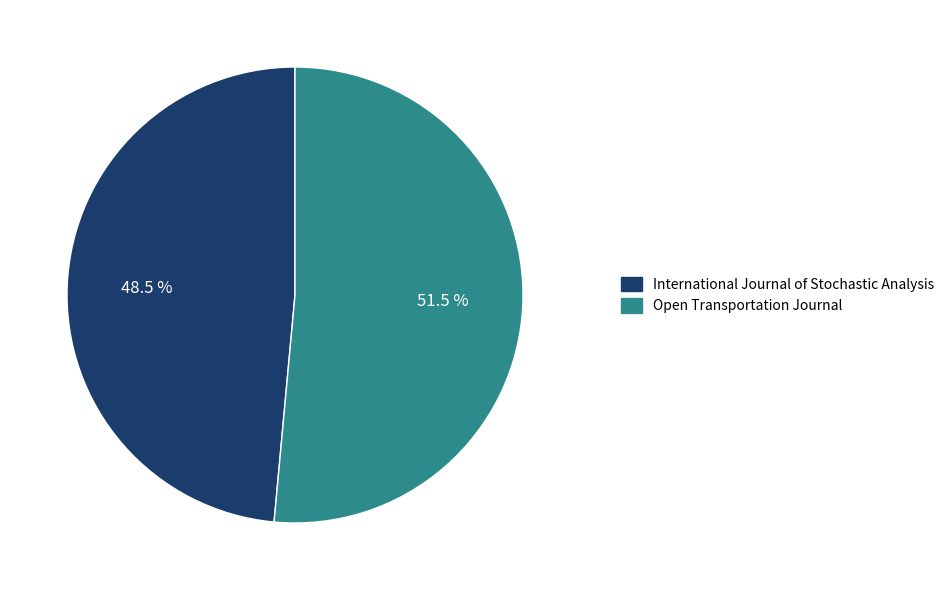

Is it true that Open Transportation Journal is 38% of the pie?

False